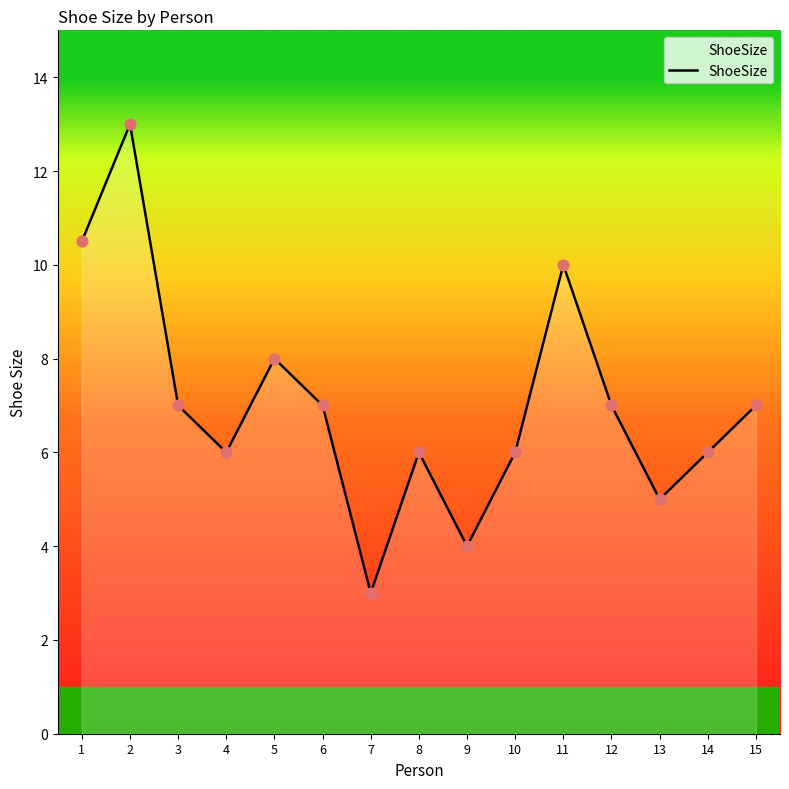

What is the change in value from 6 to 14?

-1.0